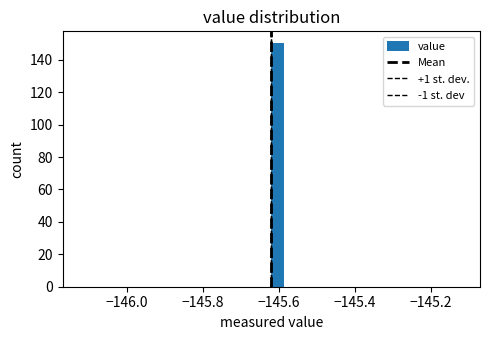

Read against the x-axis, roughly where is the centre of the tallest bar?

-145.60